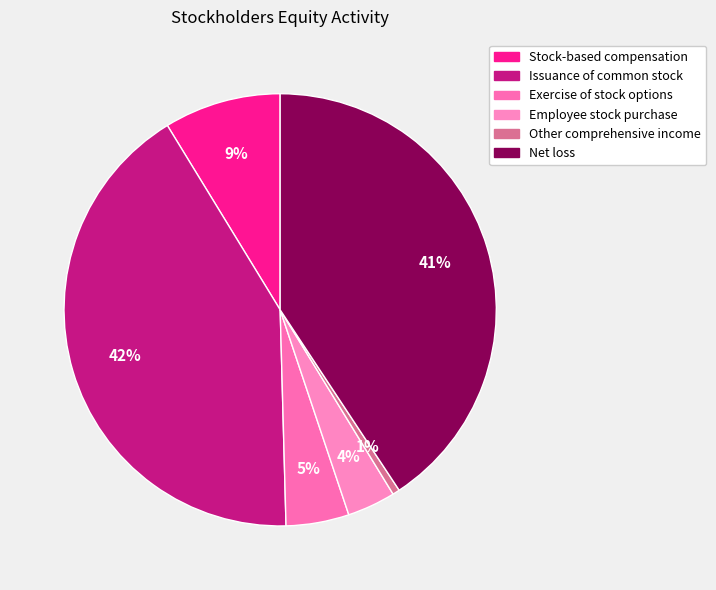

Is it true that Issuance of common stock is 42% of the pie?

True